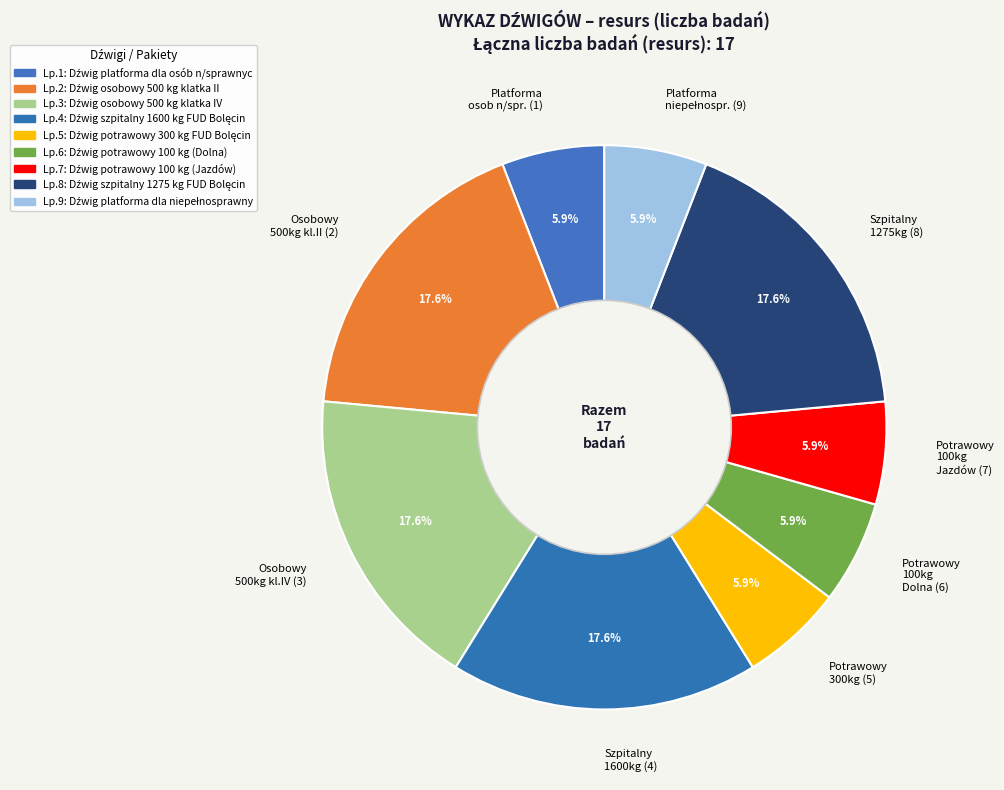

Is there any slice that represents more than half of the pie?

No